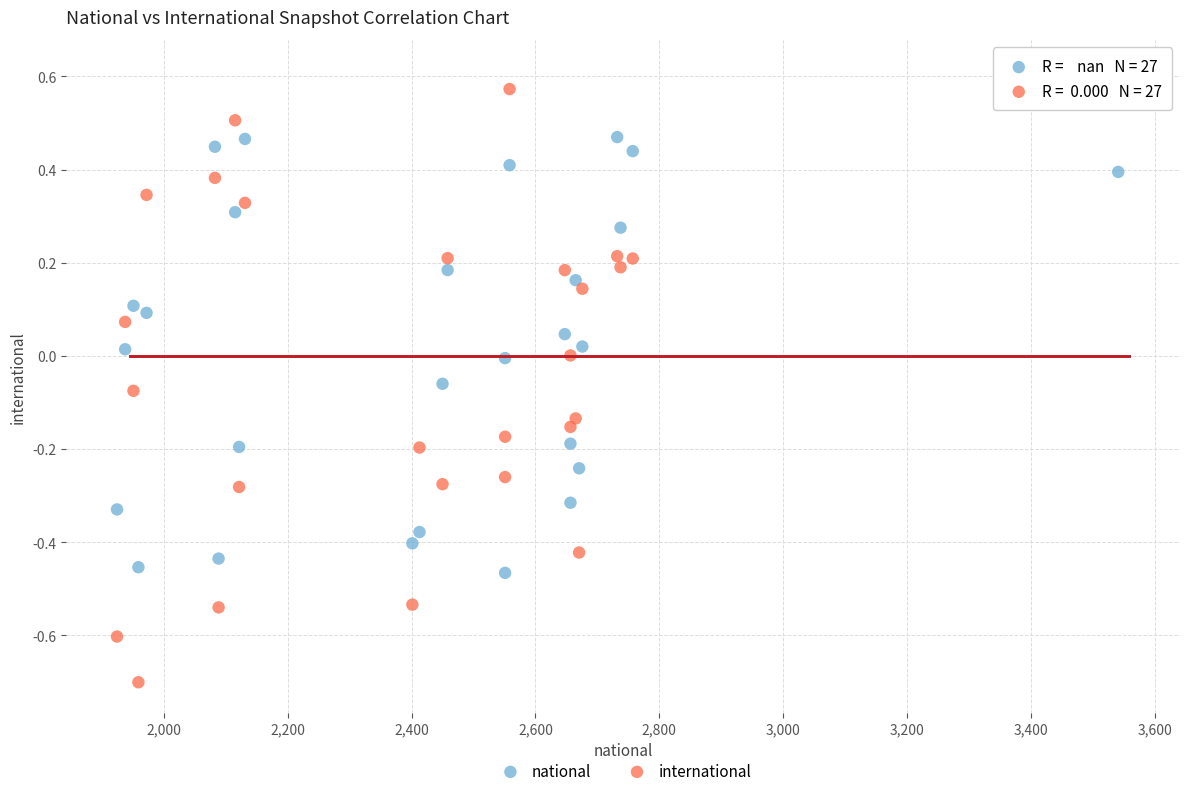

Across all data points, what is the range of Y values (max minus min)?

1.3